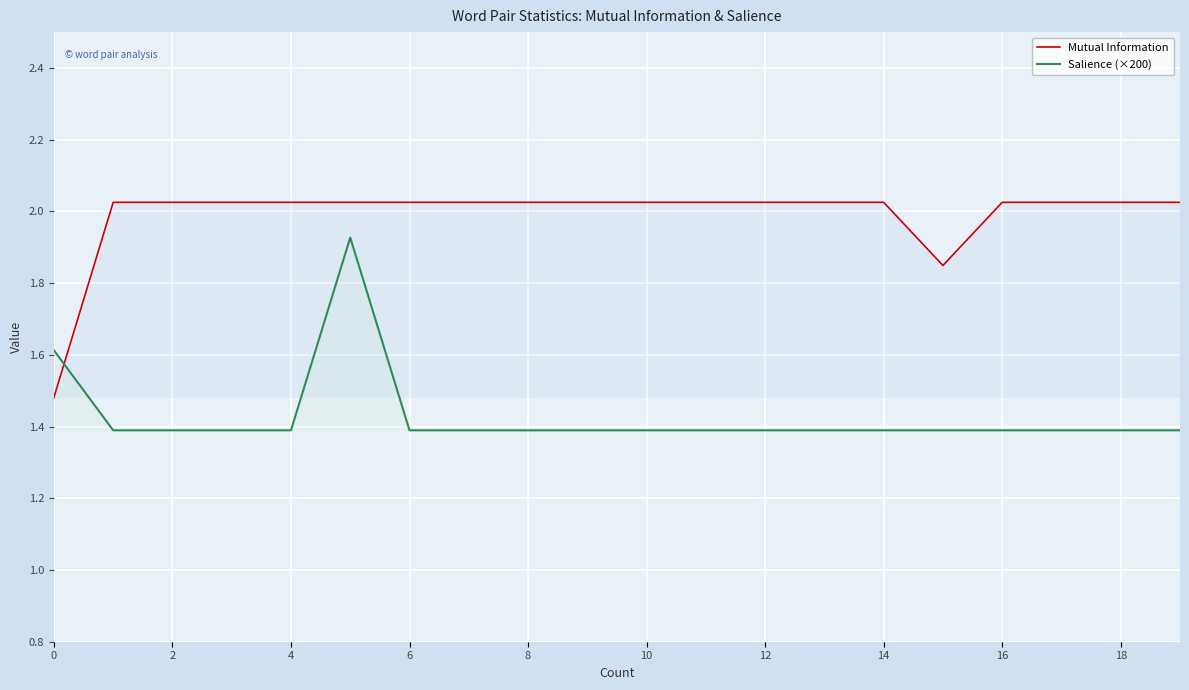

At 18, list the series in order from smallest to largest.

Salience (×200), Mutual Information